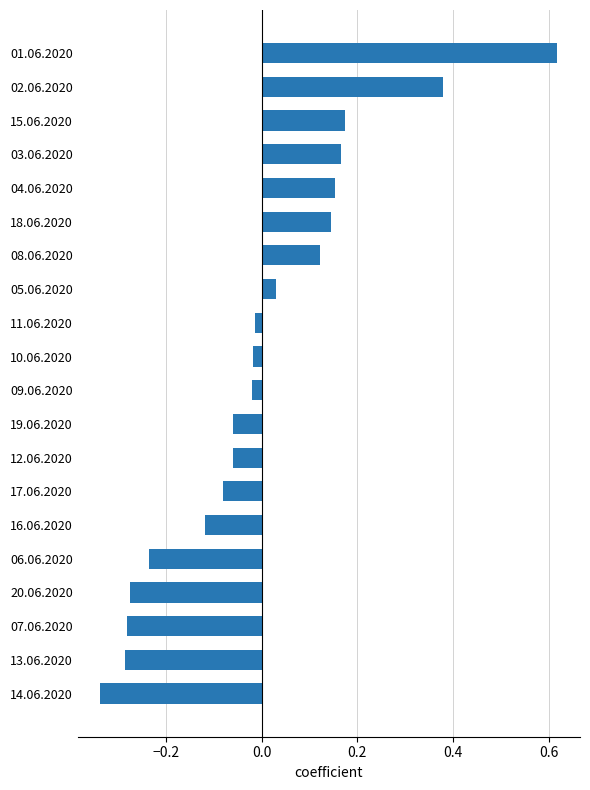

How many negative values are there?

12